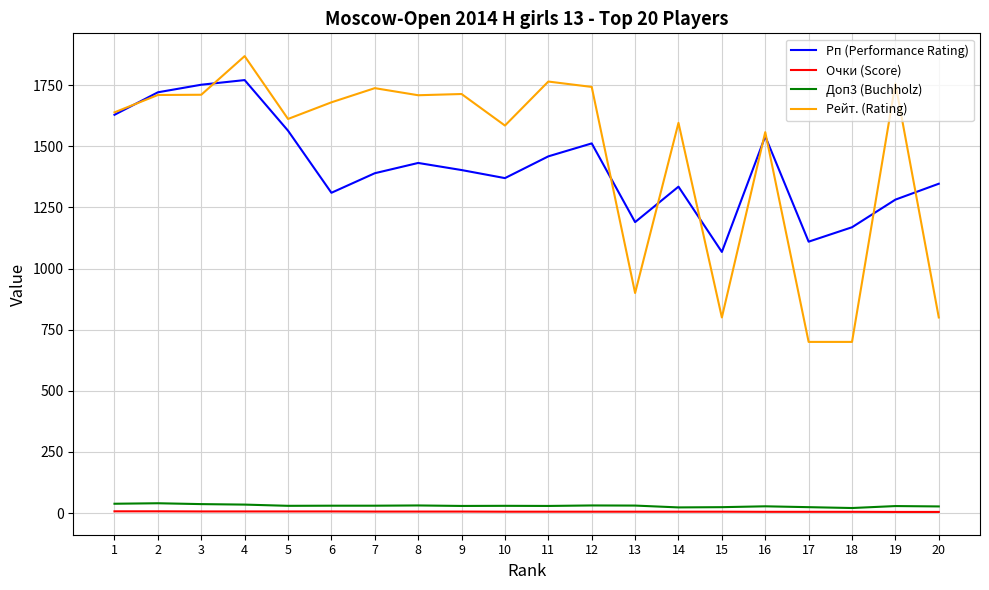

What are all the series names shown in the legend?

Рп (Performance Rating), Очки (Score), Доп3 (Buchholz), Рейт. (Rating)